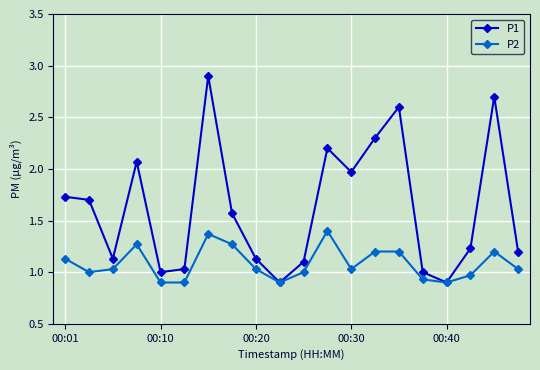

What is the maximum value shown in the chart?

2.9